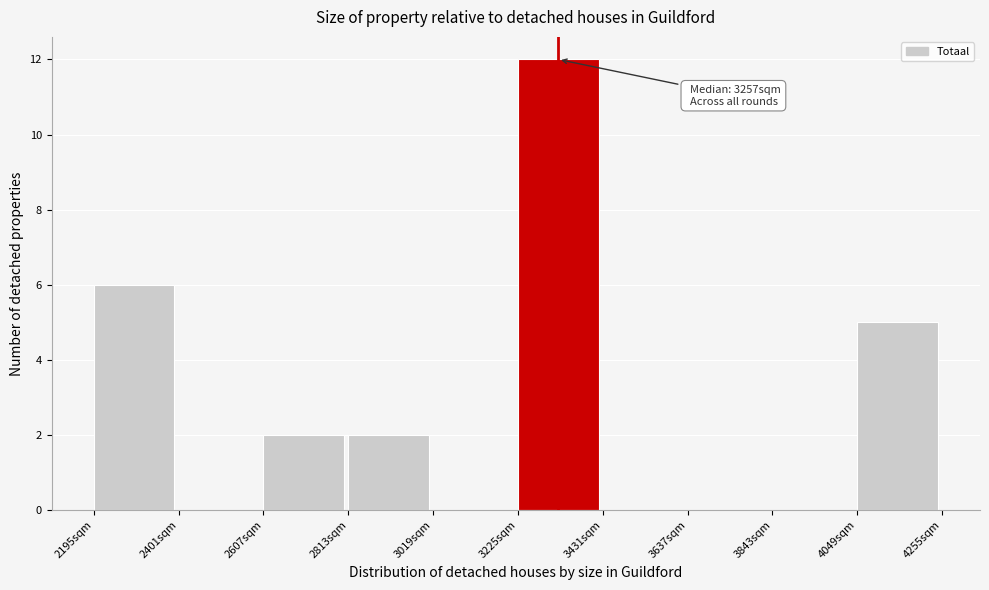

Which range on the x-axis has the tallest bar?

3250 to 3450